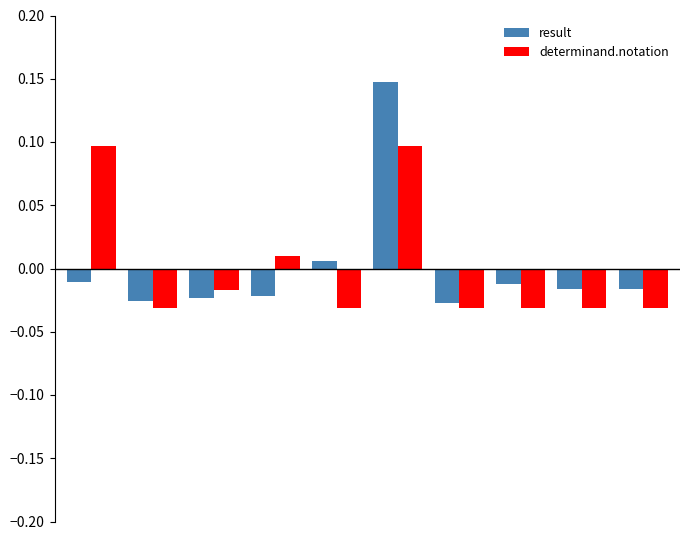

At how many categories does at least one series exceed 0?

4